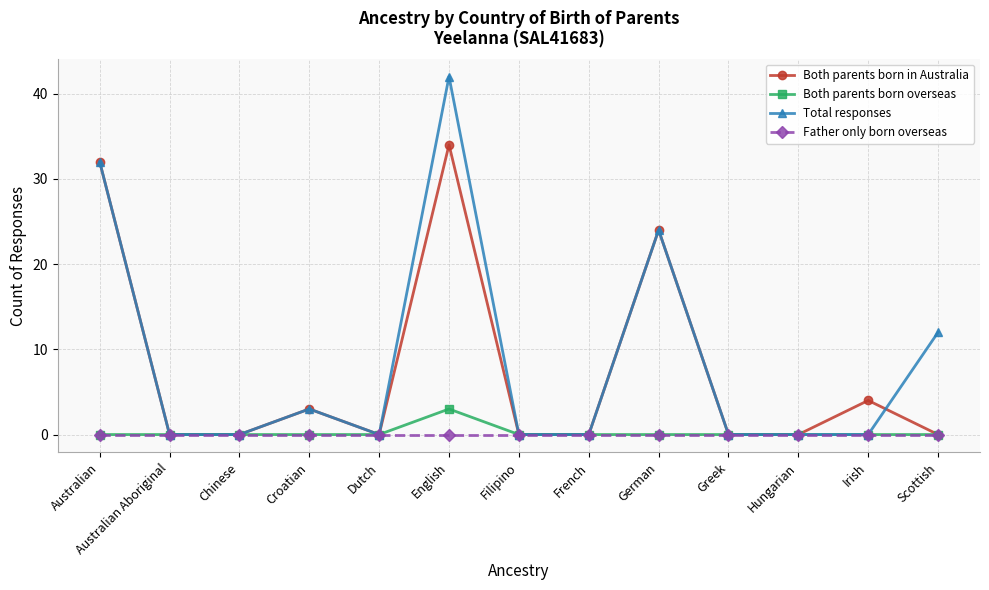

Reading left to right, list all the values displayed in this chart.

Both parents born in Australia: Australian=32	Australian Aboriginal=0	Chinese=0	Croatian=3	Dutch=0	English=34	Filipino=0	French=0	German=24	Greek=0	Hungarian=0	Irish=4	Scottish=0
Both parents born overseas: Australian=0	Australian Aboriginal=0	Chinese=0	Croatian=0	Dutch=0	English=3	Filipino=0	French=0	German=0	Greek=0	Hungarian=0	Irish=0	Scottish=0
Total responses: Australian=32	Australian Aboriginal=0	Chinese=0	Croatian=3	Dutch=0	English=42	Filipino=0	French=0	German=24	Greek=0	Hungarian=0	Irish=0	Scottish=12
Father only born overseas: Australian=0	Australian Aboriginal=0	Chinese=0	Croatian=0	Dutch=0	English=0	Filipino=0	French=0	German=0	Greek=0	Hungarian=0	Irish=0	Scottish=0